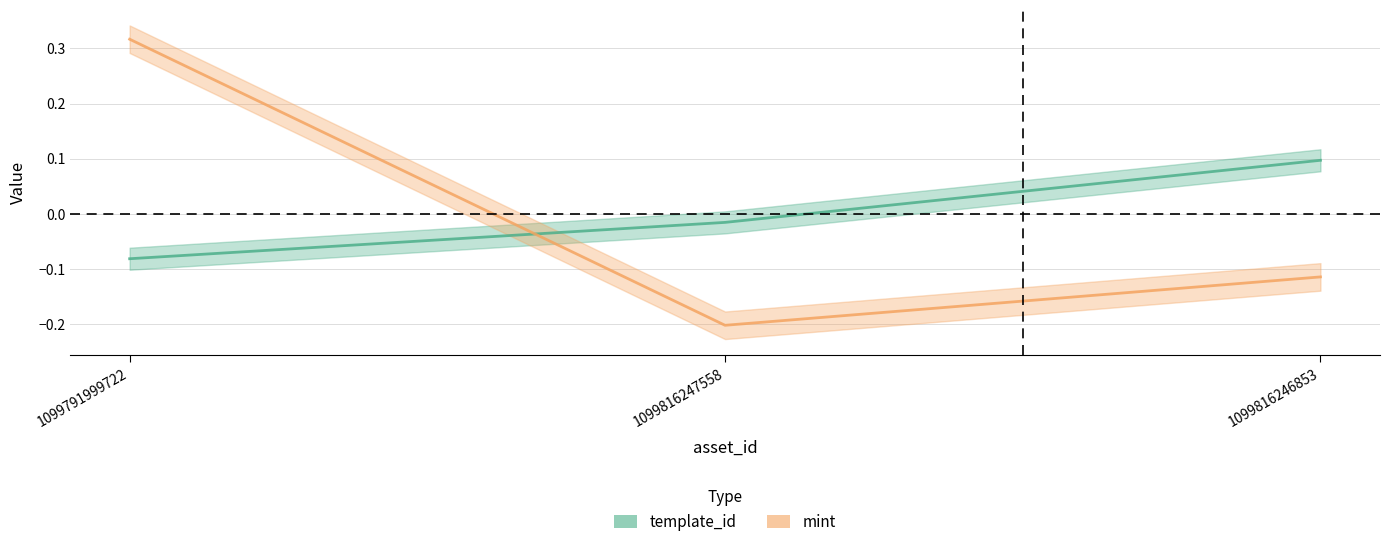

Does the chart display data point markers on the line(s)?

No